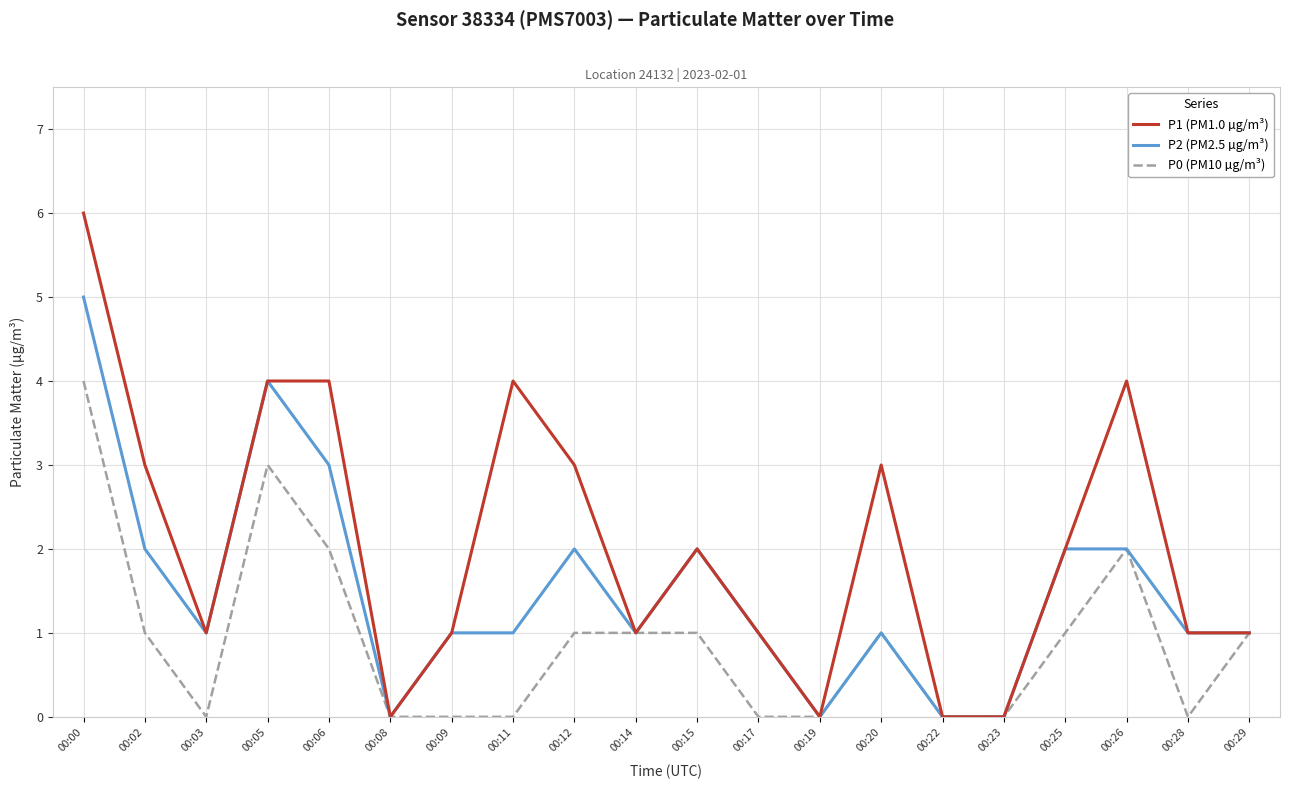

What are all the series names shown in the legend?

P1 (PM1.0 µg/m³), P2 (PM2.5 µg/m³), P0 (PM10 µg/m³)